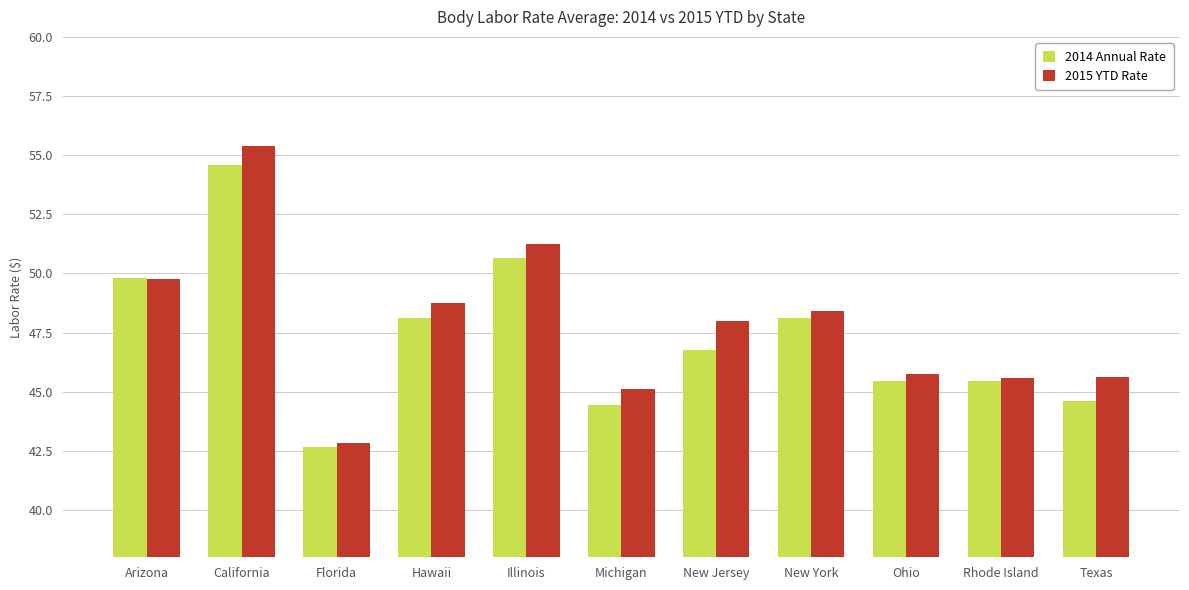

What is the label of the 11th bar from the left?

Texas